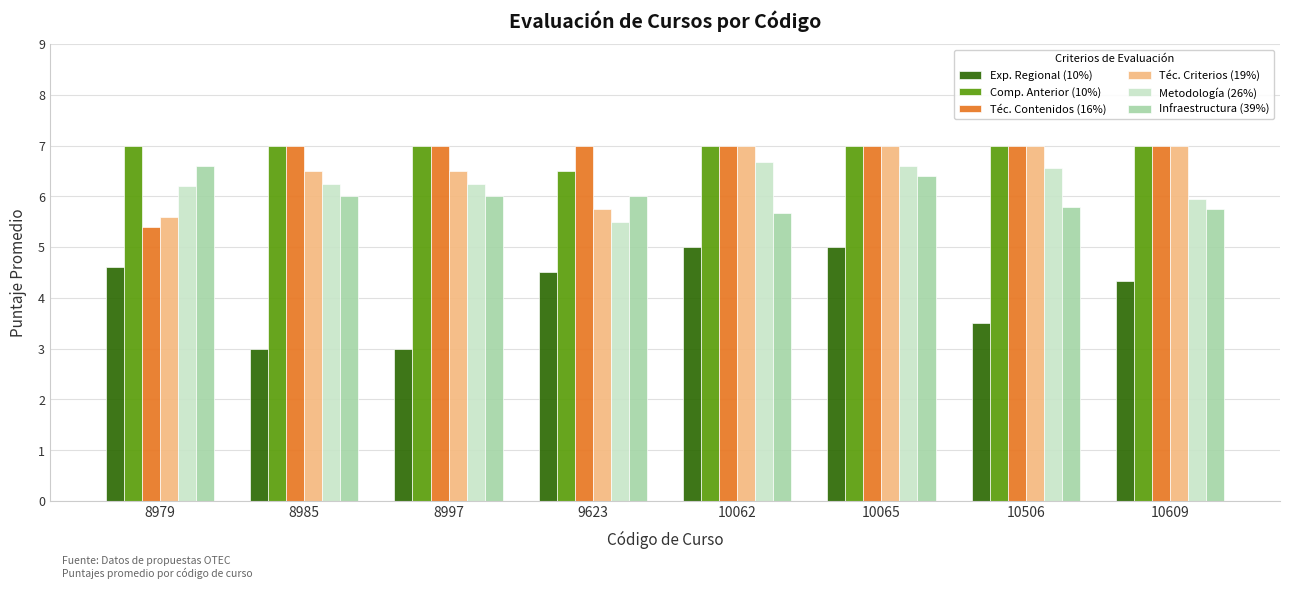

At which category is the sum across all series the highest?

10065